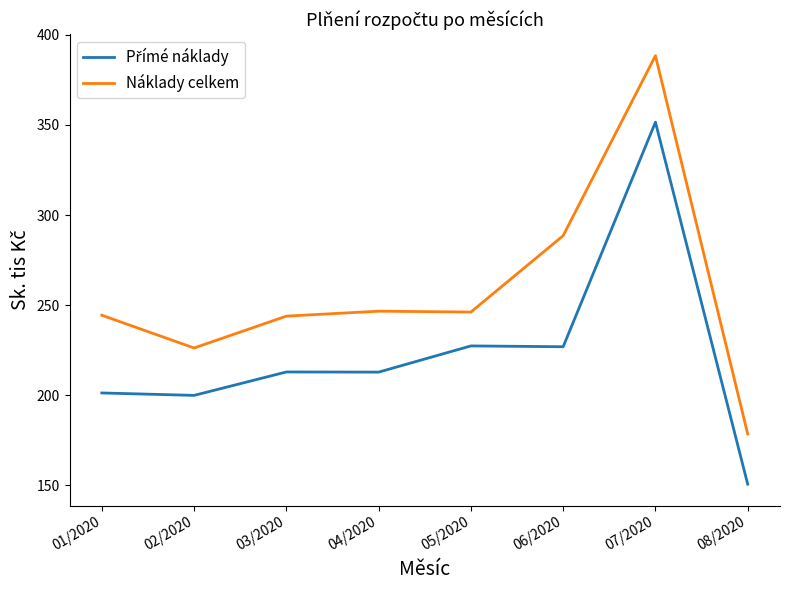

The value of Náklady celkem at 04/2020 is 246.7. True or false?

True